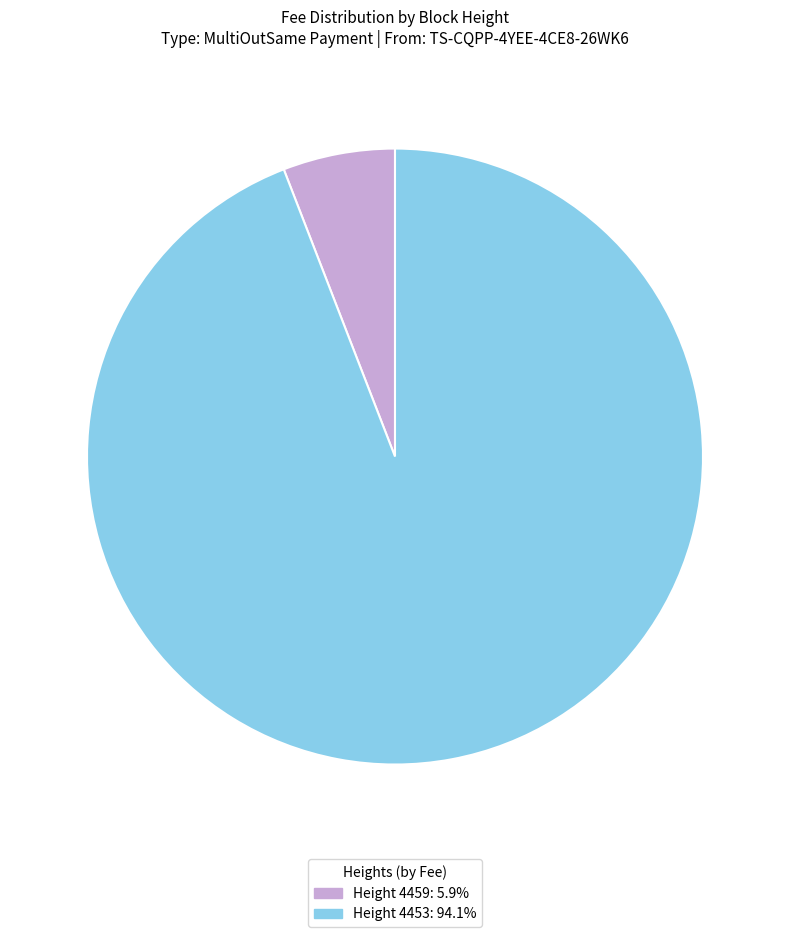

Is there any slice that represents more than half of the pie?

Yes